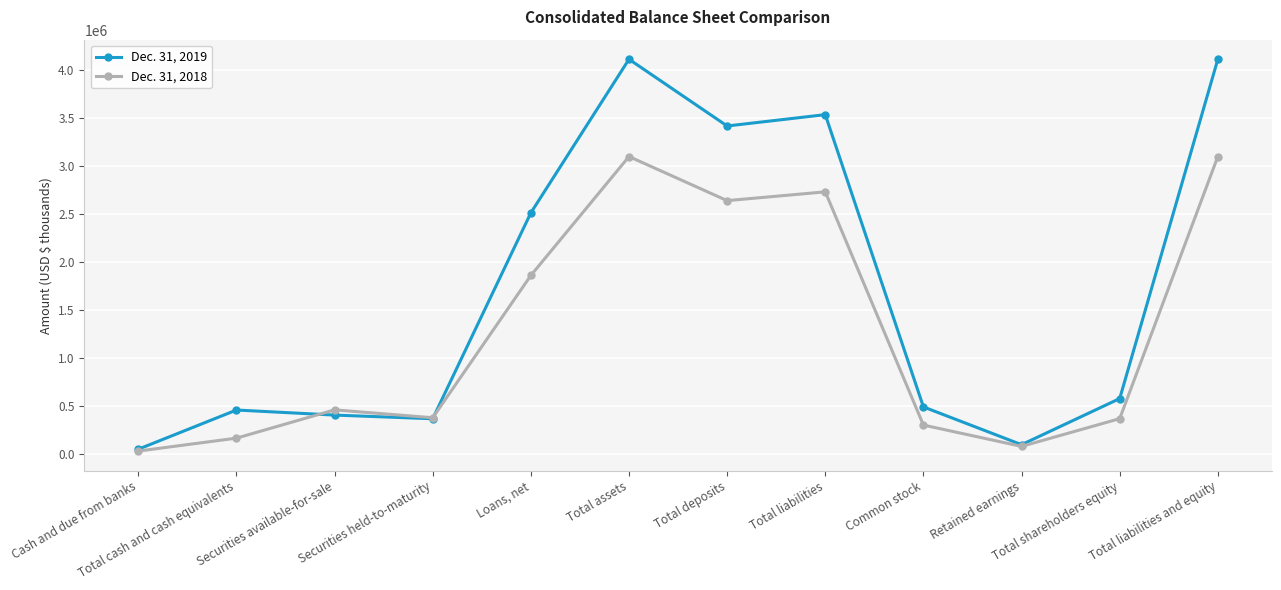

After their last crossing, which series has the higher values: Dec. 31, 2018 or Dec. 31, 2019?

Dec. 31, 2019